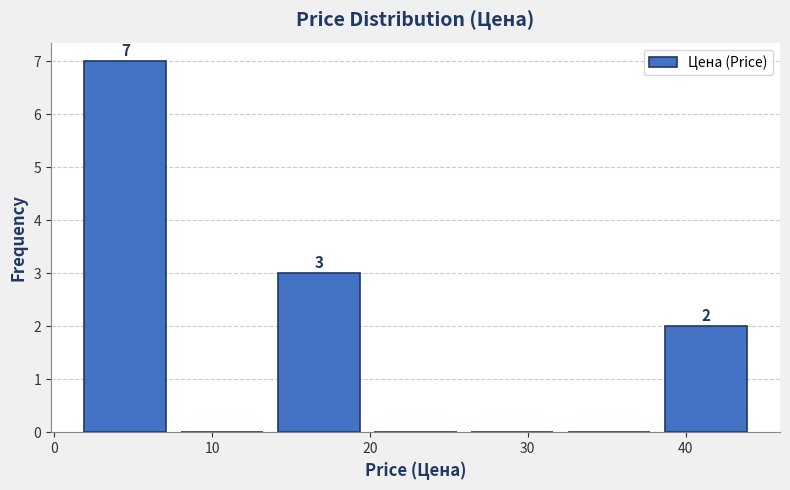

Which range on the x-axis has the tallest bar?

2 to 8